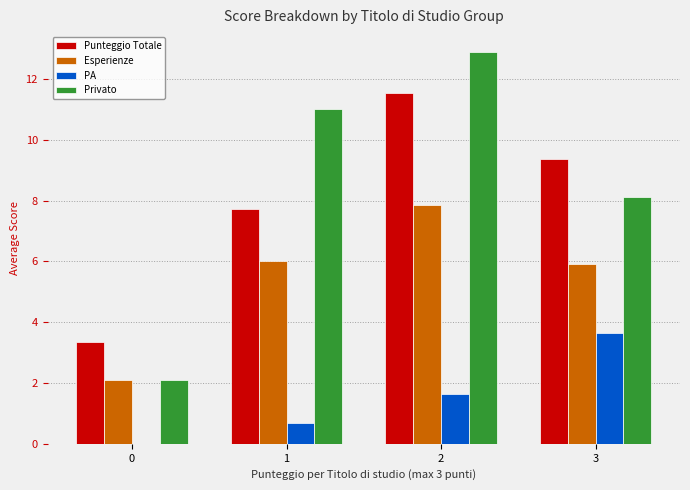

At which label does Esperienze reach its peak?

2